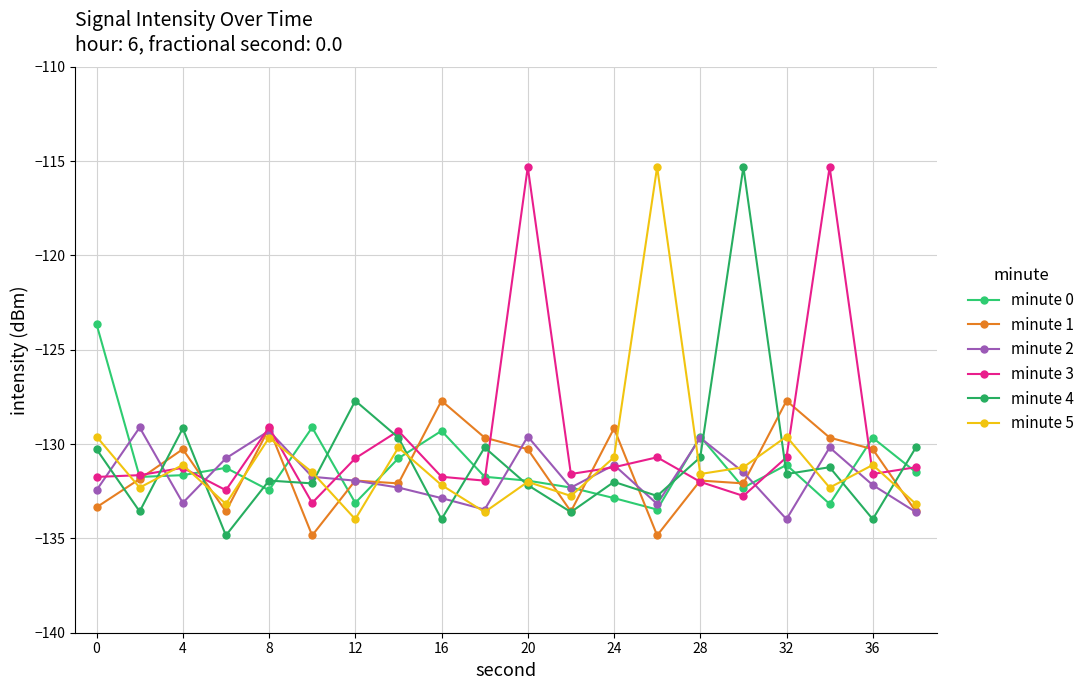

How many lines are shown in the chart?

6